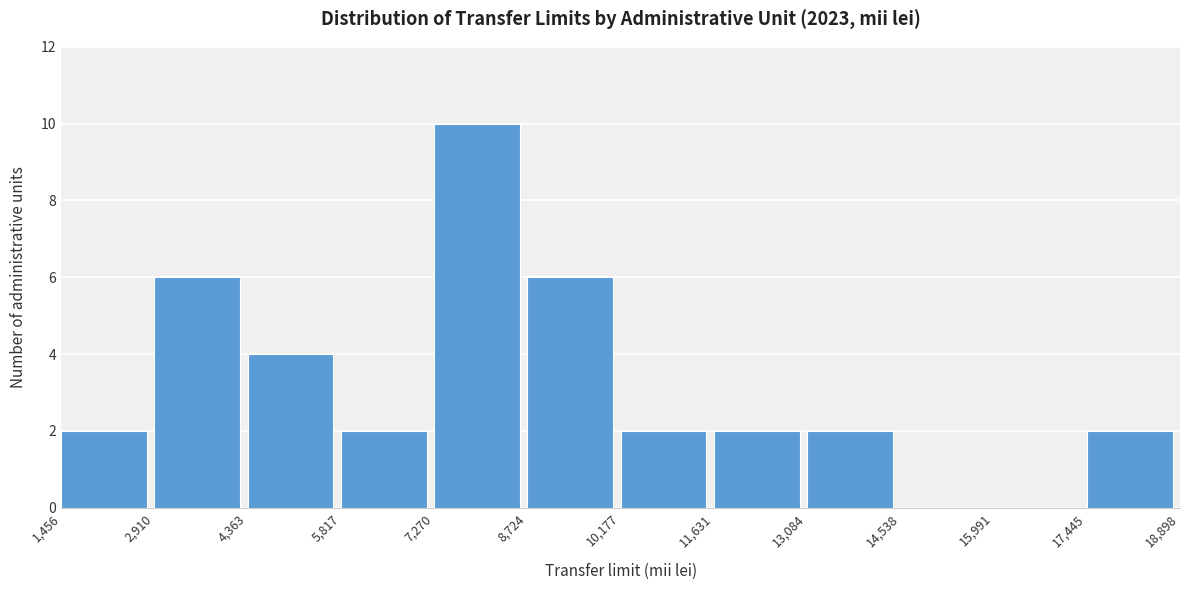

How tall is the bar that spans 5,817 to 7,270 on the x-axis? The values are not printed on the chart, so give them approximately, as read against the axis.

2